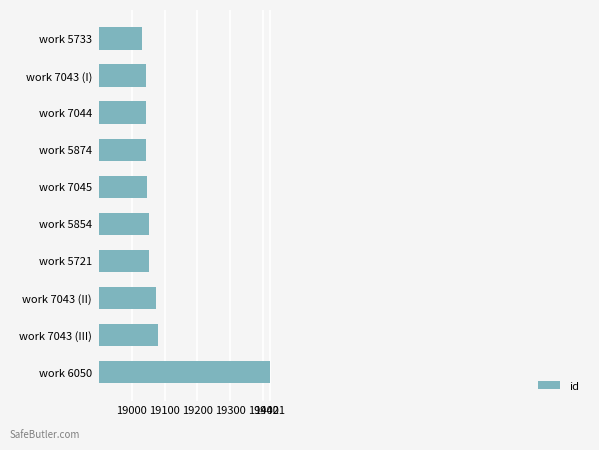

What is the sum of all values?

190889